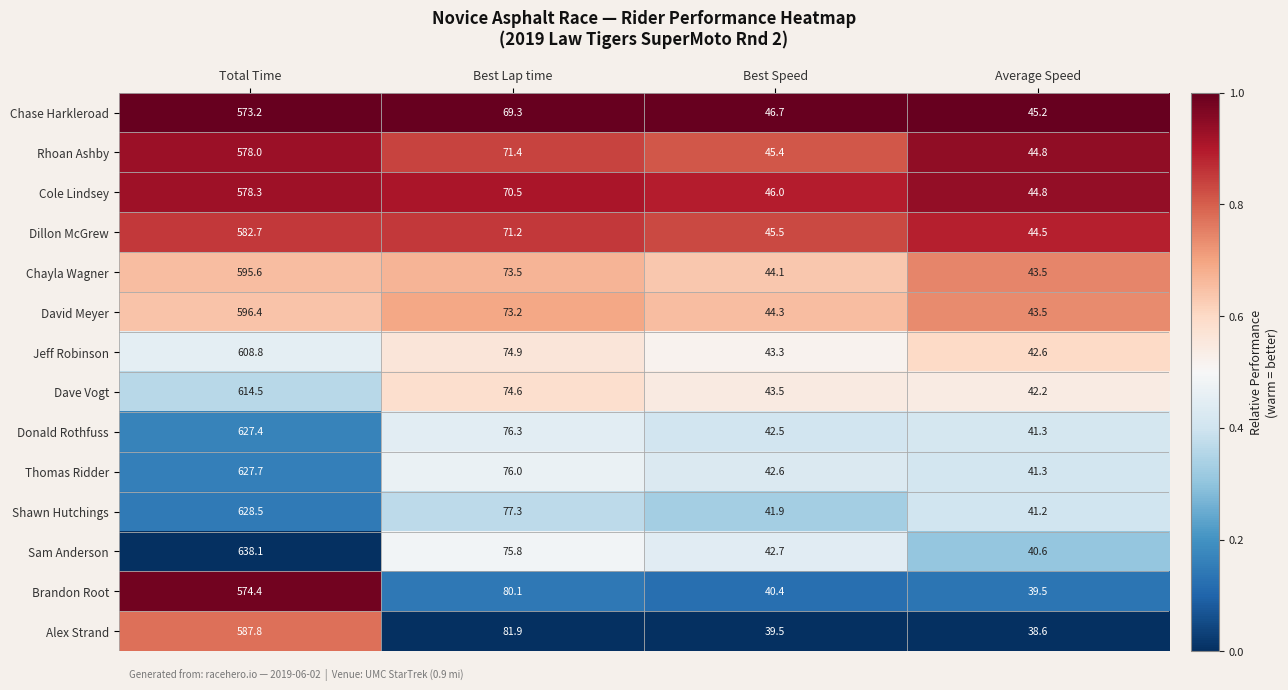

Which category has the highest value in the Thomas Ridder series?

Total Time